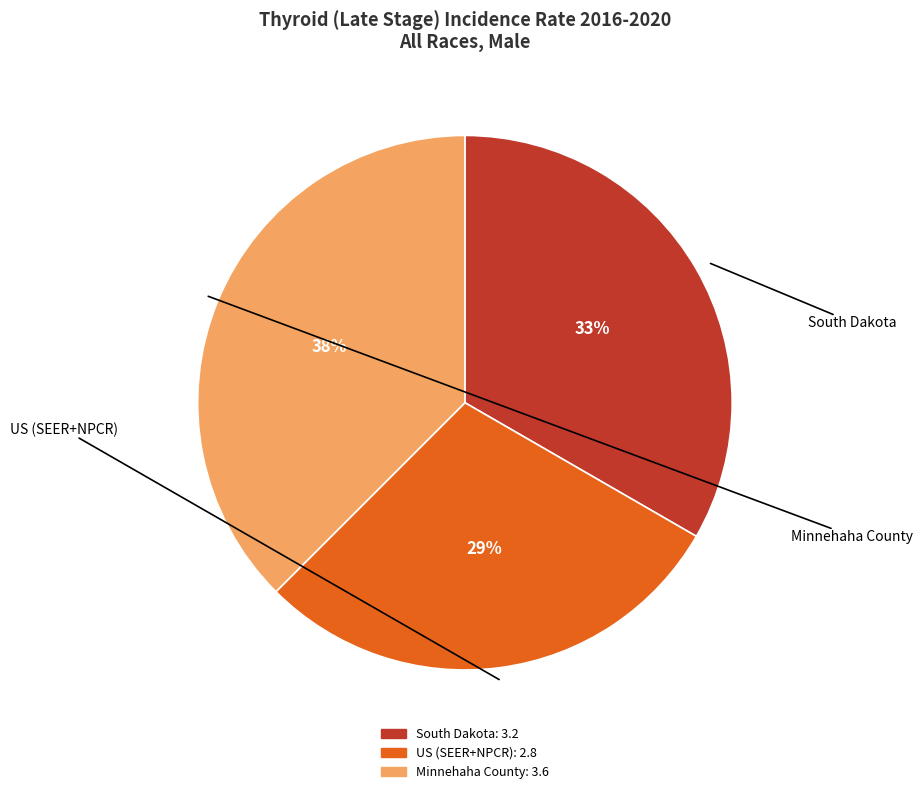

Between US (SEER+NPCR) and Minnehaha County, which is larger?

Minnehaha County